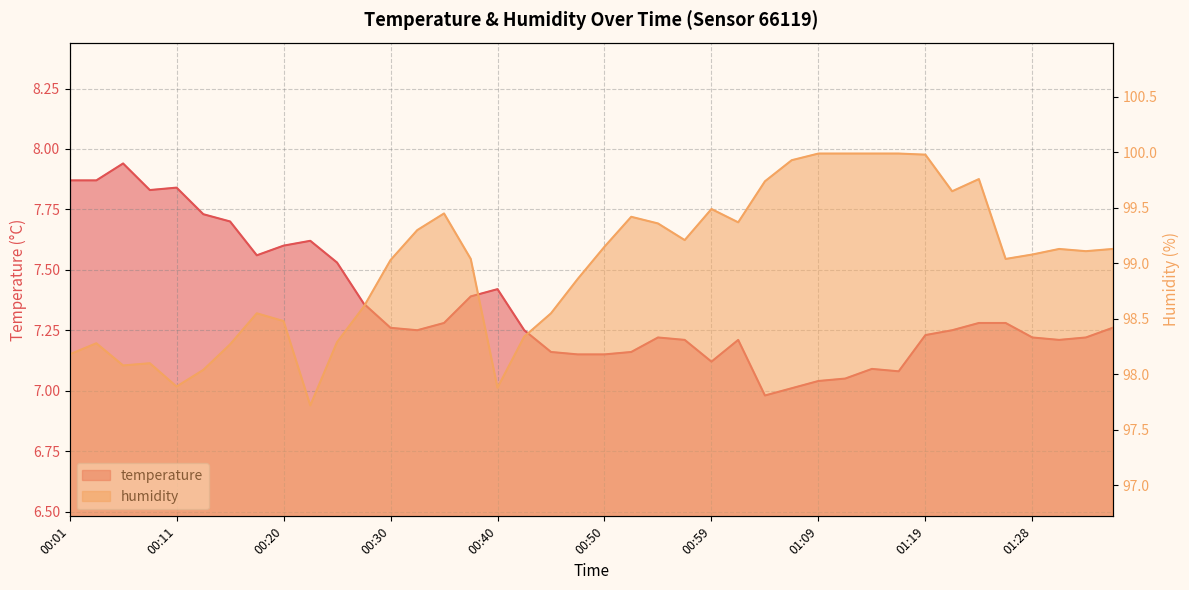

Reading left to right, extract all data points from this chart.

temperature: 00:01=7.9	00:03=7.9	00:06=7.9	00:08=7.8	00:11=7.8	00:13=7.7	00:16=7.7	00:18=7.6	00:20=7.6	00:23=7.6	00:25=7.5	00:28=7.4	00:30=7.3	00:33=7.2	00:35=7.3	00:37=7.4	00:40=7.4	00:42=7.2	00:45=7.2	00:47=7.2	00:50=7.2	00:52=7.2	00:54=7.2	00:57=7.2	00:59=7.1	01:02=7.2	01:04=7.0	01:07=7.0	01:09=7.0	01:11=7.0	01:14=7.1	01:16=7.1	01:19=7.2	01:21=7.2	01:24=7.3	01:26=7.3	01:28=7.2	01:31=7.2	01:33=7.2	01:36=7.3
humidity: 00:01=98.2	00:03=98.3	00:06=98.1	00:08=98.1	00:11=97.9	00:13=98.0	00:16=98.3	00:18=98.5	00:20=98.5	00:23=97.7	00:25=98.3	00:28=98.6	00:30=99.0	00:33=99.3	00:35=99.5	00:37=99.0	00:40=97.9	00:42=98.3	00:45=98.5	00:47=98.9	00:50=99.2	00:52=99.4	00:54=99.4	00:57=99.2	00:59=99.5	01:02=99.4	01:04=99.7	01:07=99.9	01:09=100.0	01:11=100.0	01:14=100.0	01:16=100.0	01:19=100.0	01:21=99.7	01:24=99.8	01:26=99.0	01:28=99.1	01:31=99.1	01:33=99.1	01:36=99.1